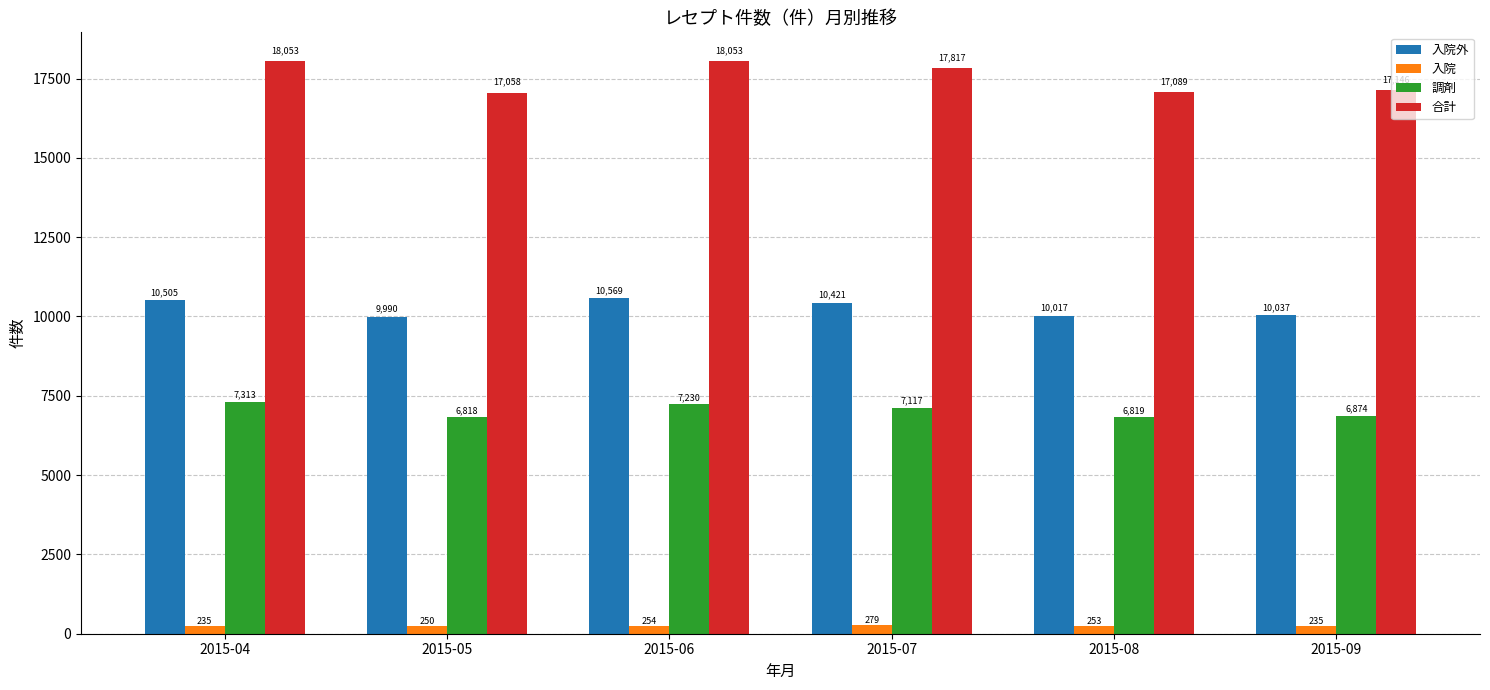

What is the sum of all 合計 values?

105216